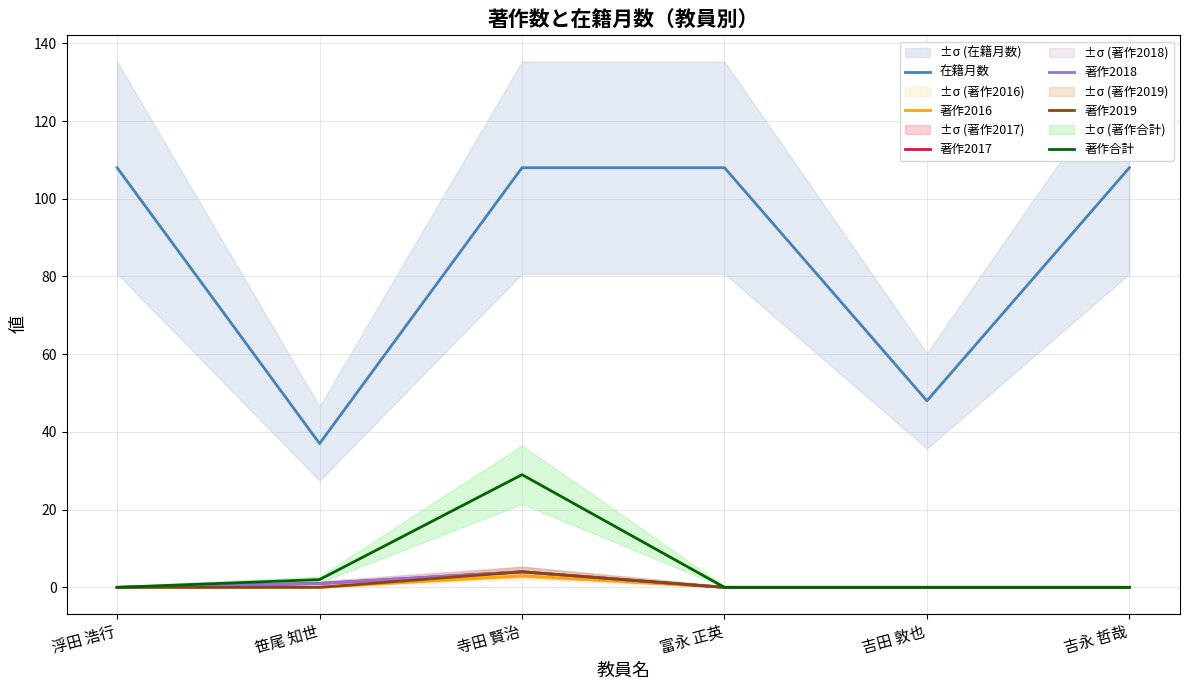

True or false: 著作2017 and 著作2019 cross at least once.

False